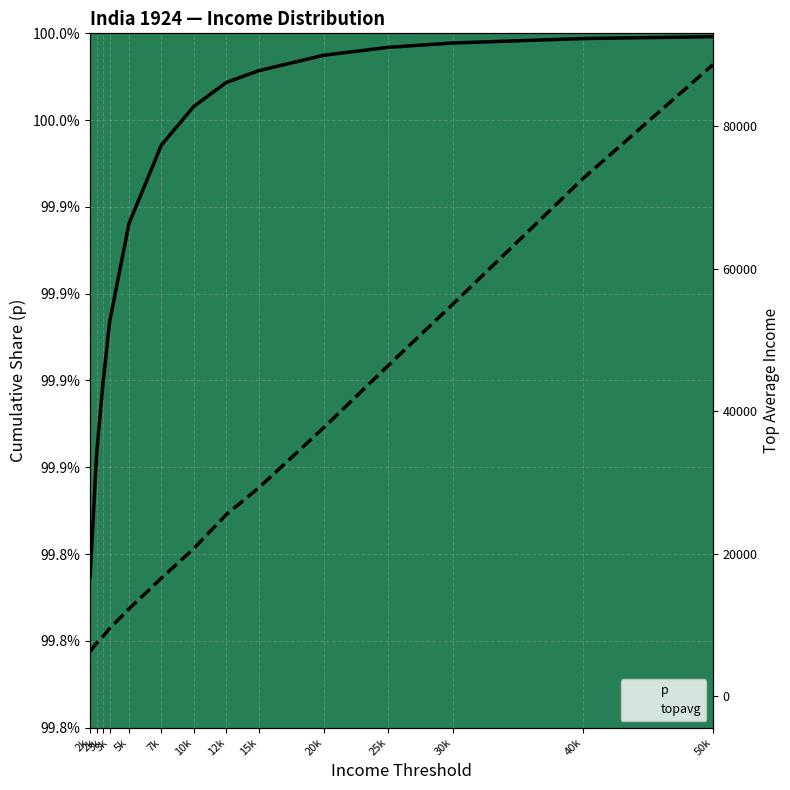

What is the sum of all p values?

14.0